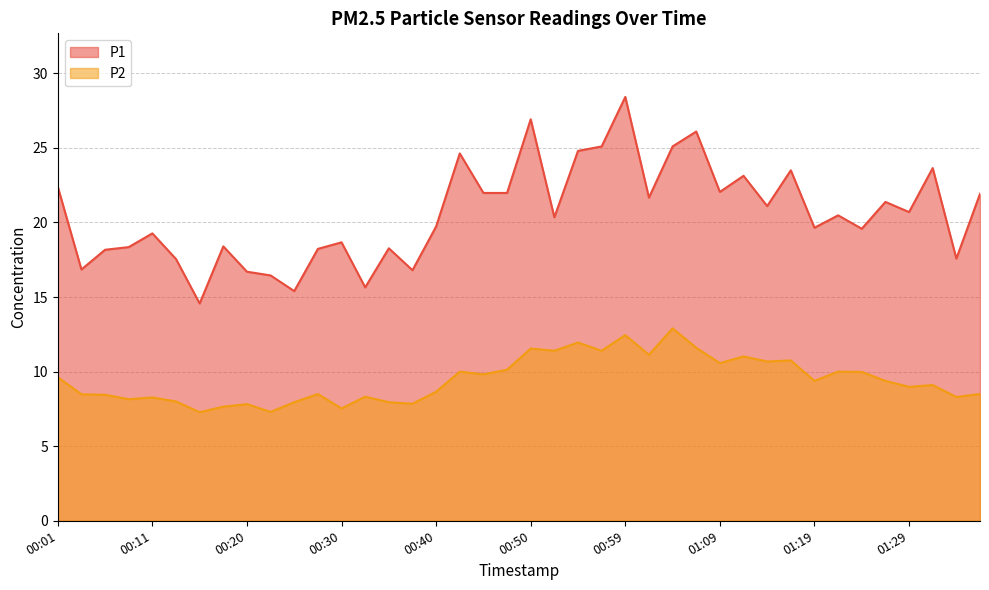

Is the value of P1 at 01:07 greater than the value of P2 at 01:12?

Yes